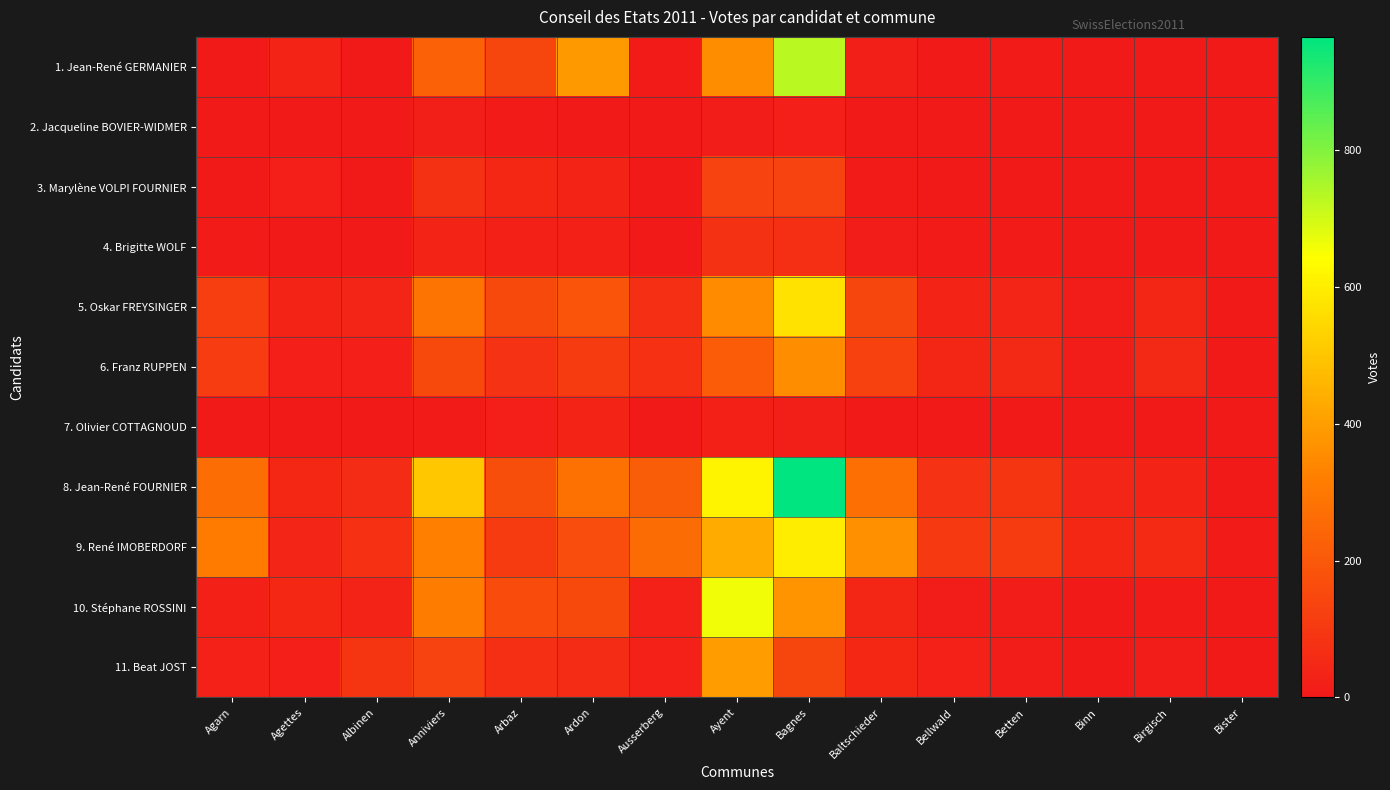

Reading right to left, extract all data points from this chart.

1. Jean-René GERMANIER: Bister=1	Birgisch=6	Binn=1	Betten=8	Bellwald=4	Baltschieder=17	Bagnes=728	Ayent=355	Ausserberg=10	Ardon=385	Arbaz=141	Anniviers=229	Albinen=2	Agettes=36	Agarn=3
2. Jacqueline BOVIER-WIDMER: Bister=0	Birgisch=2	Binn=0	Betten=3	Bellwald=0	Baltschieder=0	Bagnes=21	Ayent=14	Ausserberg=0	Ardon=6	Arbaz=10	Anniviers=16	Albinen=1	Agettes=1	Agarn=0
3. Marylène VOLPI FOURNIER: Bister=1	Birgisch=2	Binn=4	Betten=5	Bellwald=5	Baltschieder=8	Bagnes=132	Ayent=133	Ausserberg=5	Ardon=36	Arbaz=48	Anniviers=76	Albinen=1	Agettes=19	Agarn=5
4. Brigitte WOLF: Bister=4	Birgisch=5	Binn=2	Betten=8	Bellwald=11	Baltschieder=12	Bagnes=71	Ayent=77	Ausserberg=6	Ardon=25	Arbaz=24	Anniviers=36	Albinen=5	Agettes=7	Agarn=8
5. Oskar FREYSINGER: Bister=5	Birgisch=43	Binn=15	Betten=40	Bellwald=36	Baltschieder=143	Bagnes=572	Ayent=352	Ausserberg=70	Ardon=187	Arbaz=154	Anniviers=290	Albinen=38	Agettes=34	Agarn=118
6. Franz RUPPEN: Bister=5	Birgisch=52	Binn=14	Betten=51	Bellwald=43	Baltschieder=128	Bagnes=355	Ayent=213	Ausserberg=73	Ardon=106	Arbaz=82	Anniviers=154	Albinen=19	Agettes=19	Agarn=113
7. Olivier COTTAGNOUD: Bister=0	Birgisch=0	Binn=0	Betten=0	Bellwald=0	Baltschieder=0	Bagnes=17	Ayent=26	Ausserberg=1	Ardon=36	Arbaz=21	Anniviers=8	Albinen=2	Agettes=2	Agarn=0
8. Jean-René FOURNIER: Bister=7	Birgisch=37	Binn=39	Betten=89	Bellwald=82	Baltschieder=273	Bagnes=965	Ayent=617	Ausserberg=217	Ardon=278	Arbaz=169	Anniviers=502	Albinen=57	Agettes=48	Agarn=266
9. René IMOBERDORF: Bister=8	Birgisch=56	Binn=47	Betten=109	Bellwald=104	Baltschieder=366	Bagnes=597	Ayent=431	Ausserberg=262	Ardon=163	Arbaz=109	Anniviers=322	Albinen=75	Agettes=40	Agarn=311
10. Stéphane ROSSINI: Bister=2	Birgisch=11	Binn=4	Betten=13	Bellwald=15	Baltschieder=43	Bagnes=375	Ayent=663	Ausserberg=28	Ardon=154	Arbaz=159	Anniviers=316	Albinen=32	Agettes=49	Agarn=23
11. Beat JOST: Bister=6	Birgisch=15	Binn=6	Betten=12	Bellwald=27	Baltschieder=49	Bagnes=140	Ayent=398	Ausserberg=27	Ardon=58	Arbaz=70	Anniviers=134	Albinen=90	Agettes=20	Agarn=28